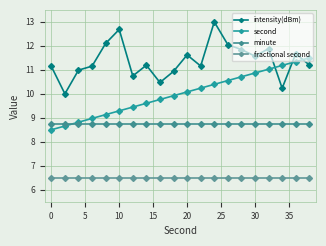

Does the chart have visible grid lines?

Yes